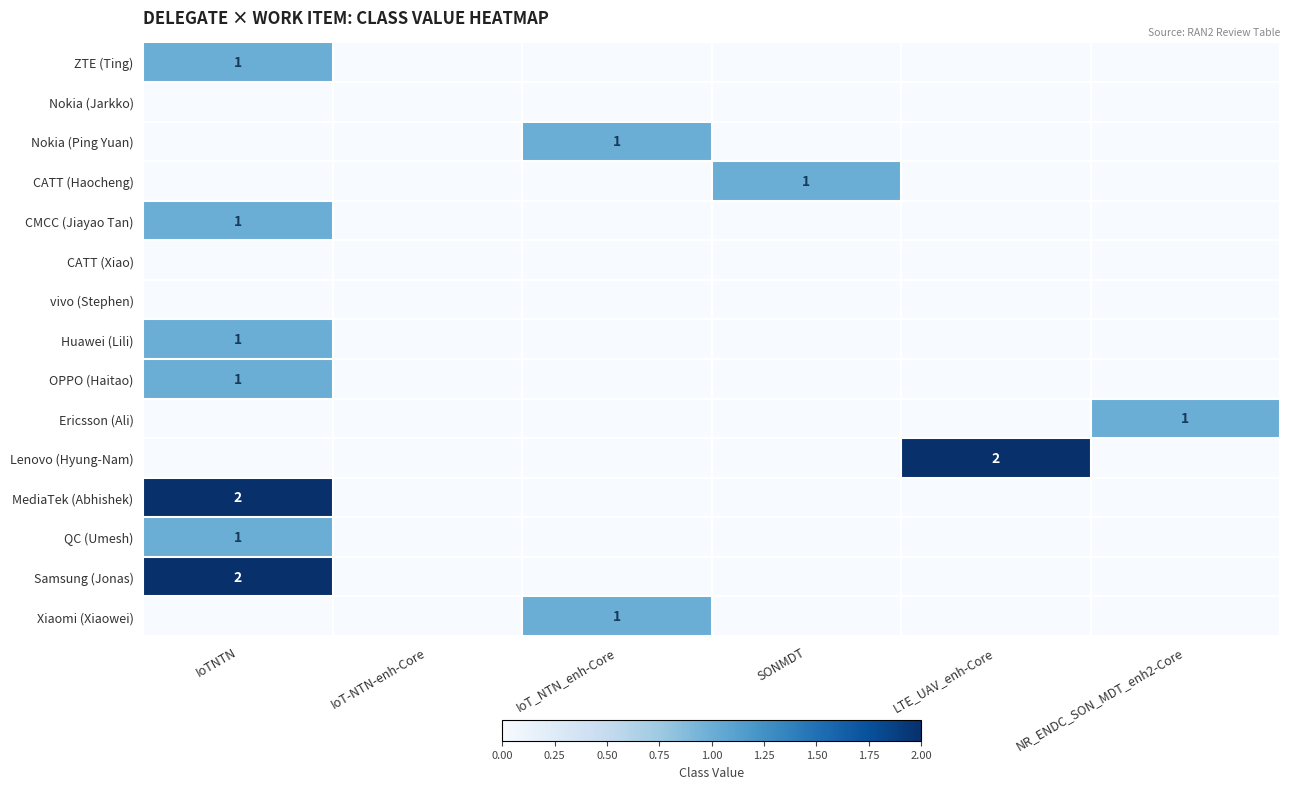

The Huawei (Lili) series shows 1 at IoTNTN. True or false?

True